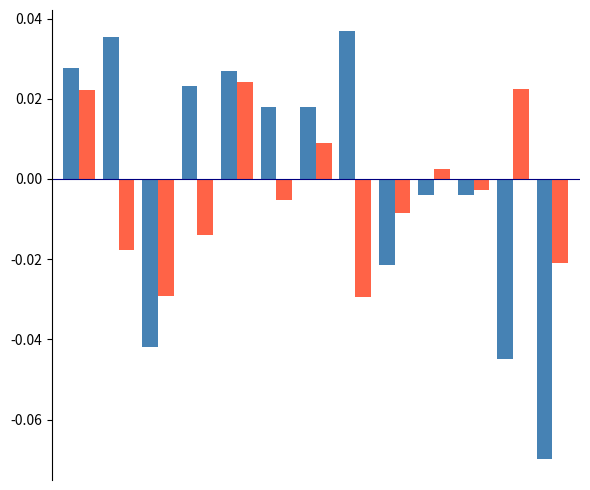

Are the bars horizontal?

No